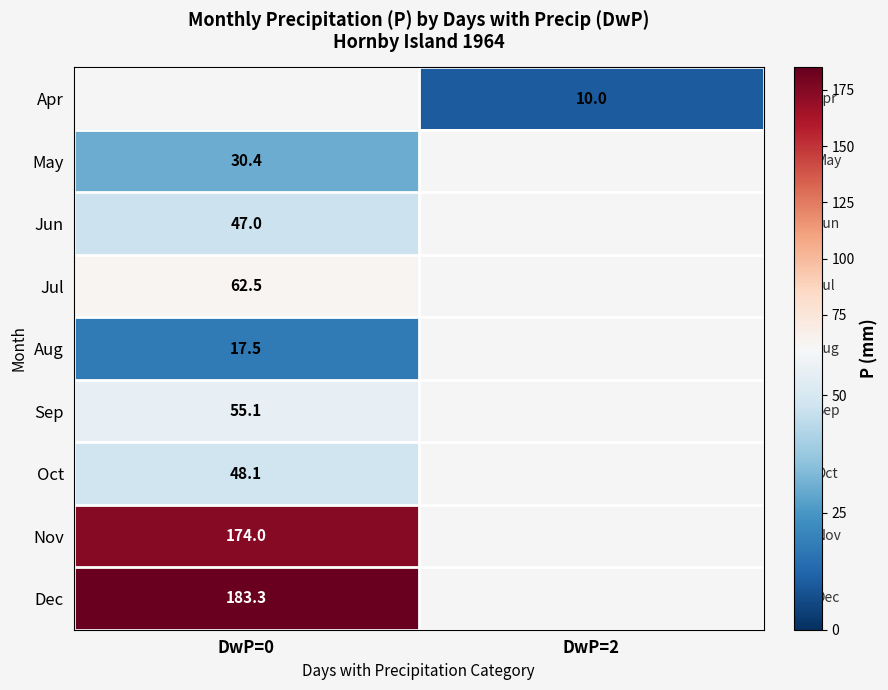

Is it true that Oct equals 76.3 at DwP=0?

False